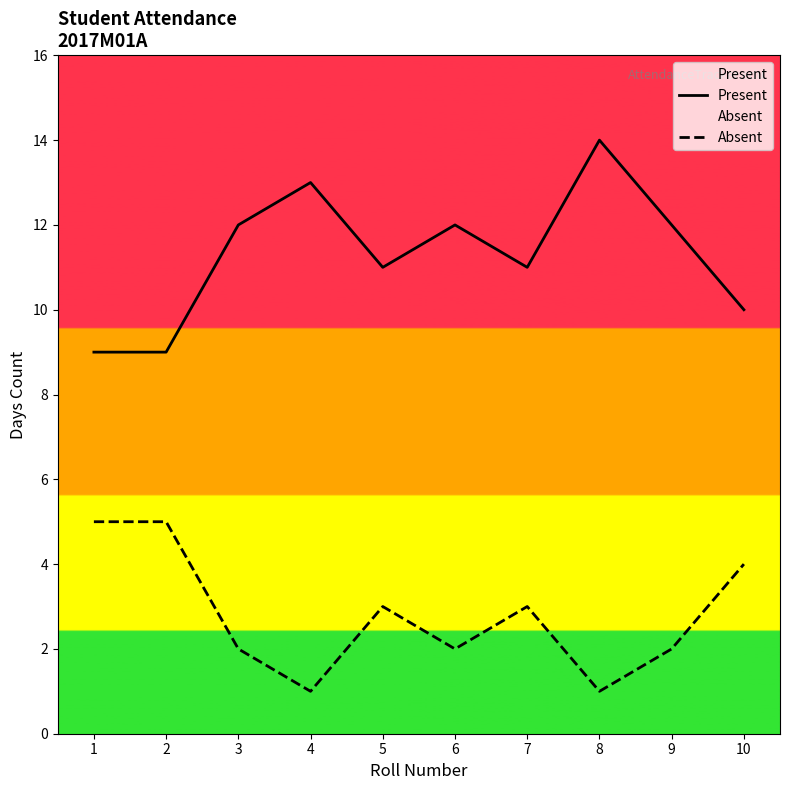

Rank the series at 10 from lowest to highest value.

Absent, Present